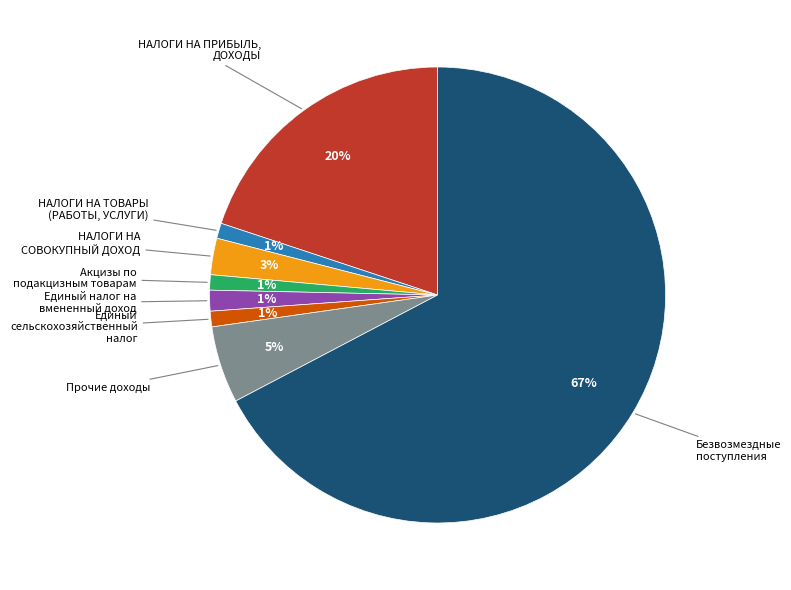

Does any single category account for the majority?

Yes